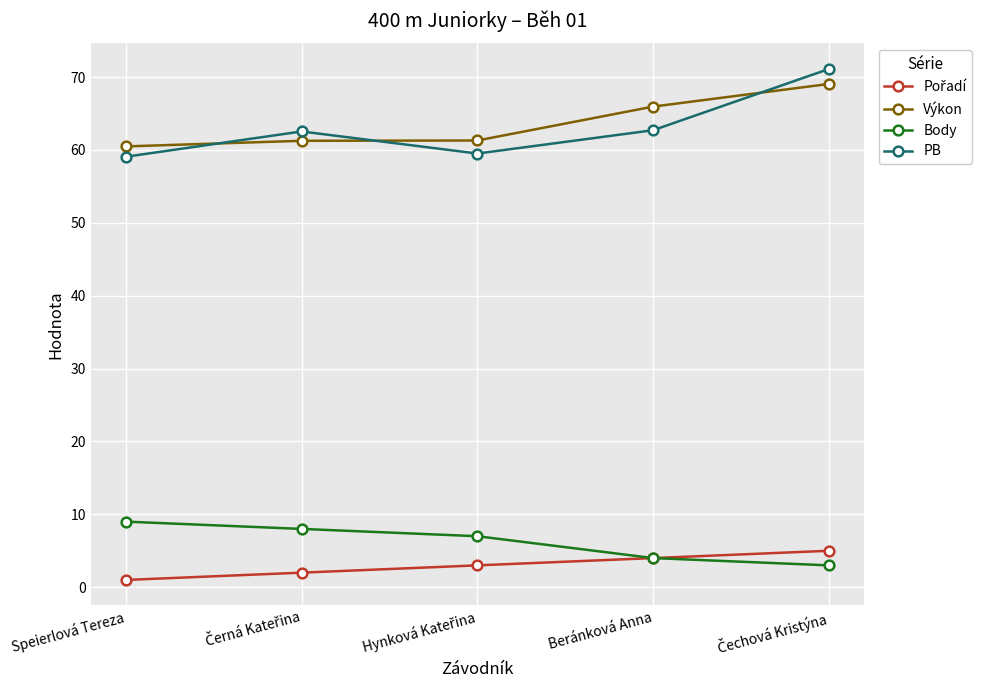

What is the lowest value of the PB series?

59.1